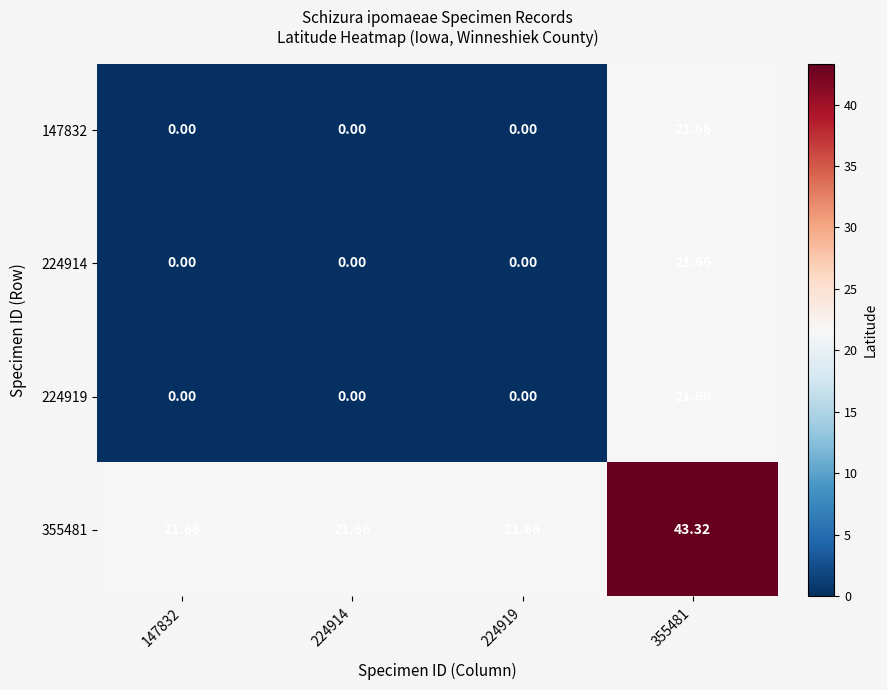

What is the difference between the highest and lowest values at 224919?

21.7